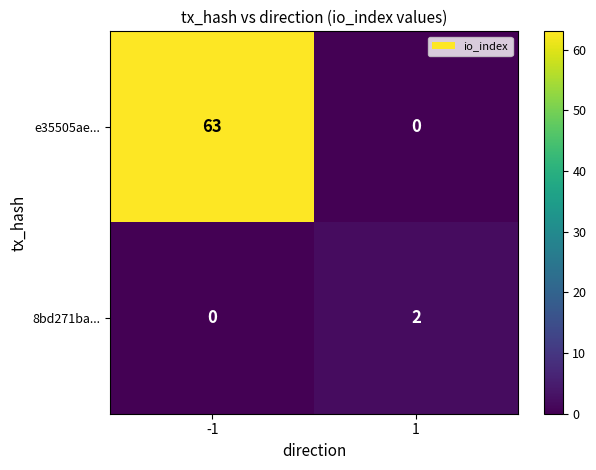

List the series in order of their peak value, highest first.

e35505ae..., 8bd271ba...